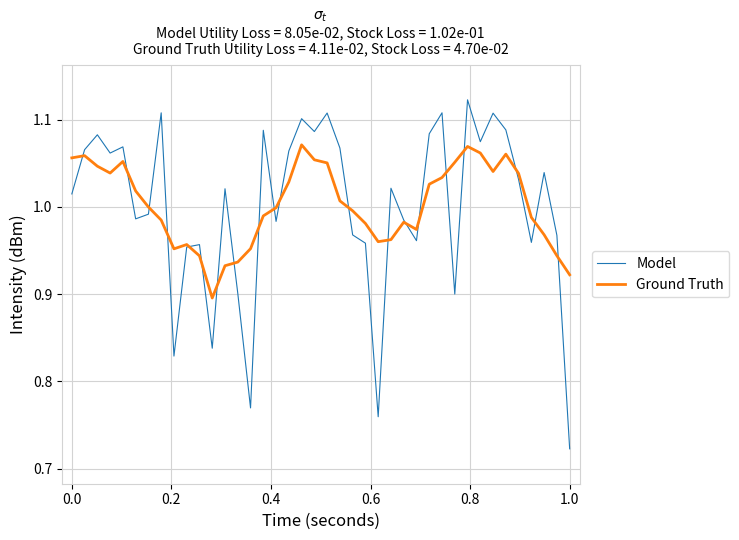

Which series has the widest spread of values?

Model